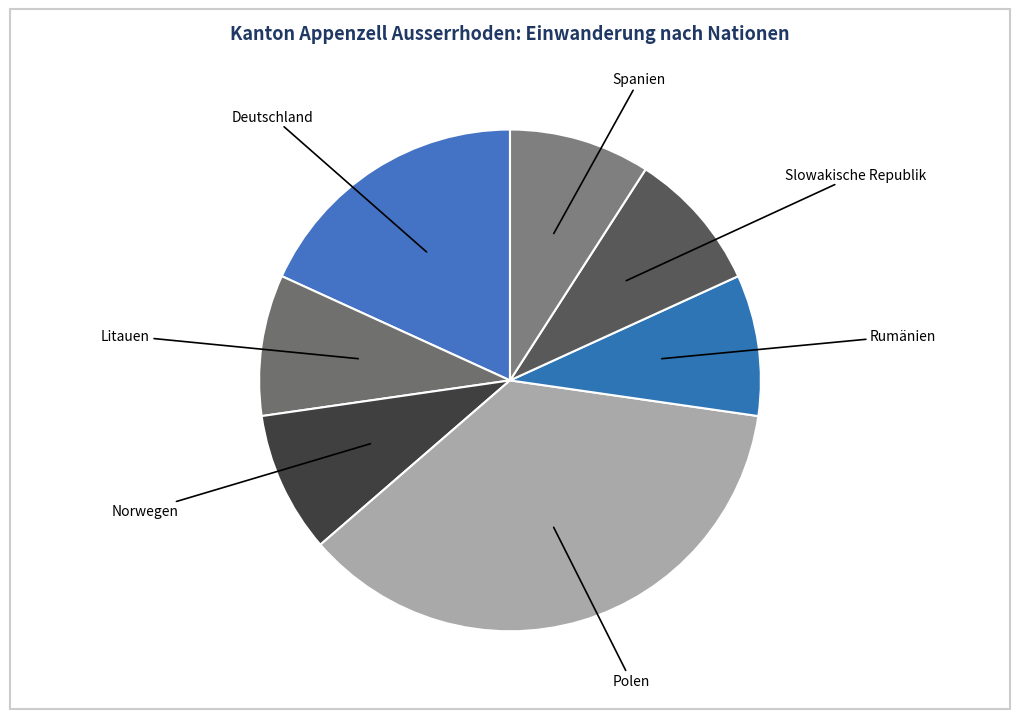

Which slice is the largest?

Polen